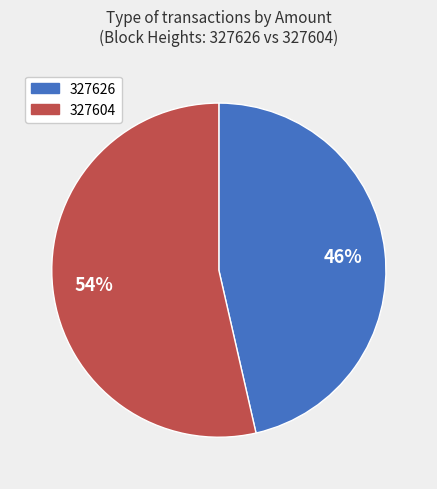

Which slice represents more than half of the pie?

327604